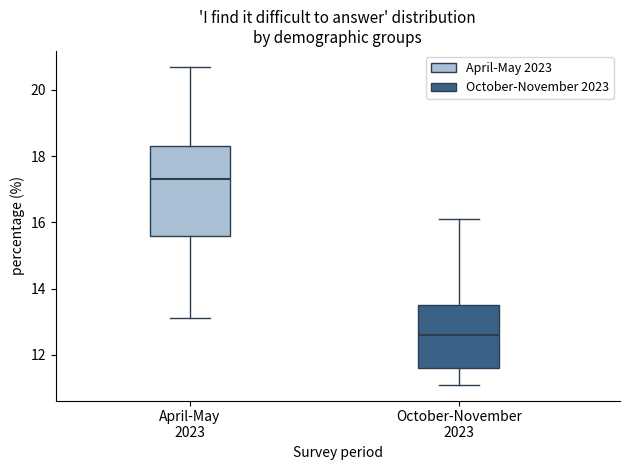

Reading left to right, transcribe this box plot: for each box, give where its median line is, the range the box spans, and where its two whiskers end, as read against the y-axis. The values are not printed on the chart, so give them approximately, as read against the axis.

April-May 2023: median 17.4, box 15.6 to 18.4, whiskers 13.2 to 20.8
October-November 2023: median 12.6, box 11.6 to 13.6, whiskers 11.2 to 16.2